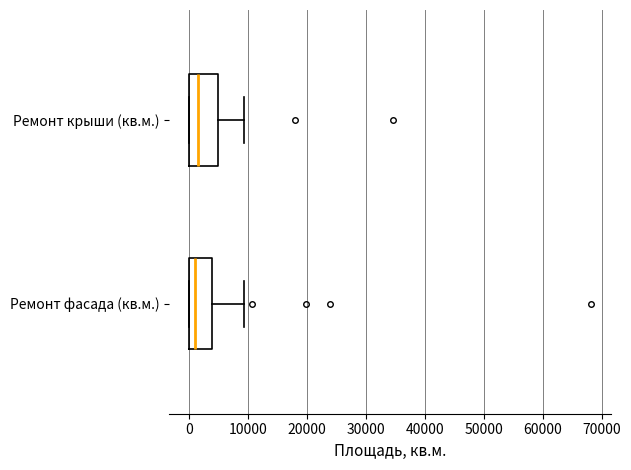

Reading bottom to top, read every box against the x-axis: the position of its median line, the range the box covers, and the ends of its whiskers. The values are not printed on the chart, so give them approximately, as read against the axis.

Ремонт фасада (кв.м.): median 1000, box 0 to 4000, whiskers 0 to 9000
Ремонт крыши (кв.м.): median 2000, box 0 to 5000, whiskers 0 to 9000